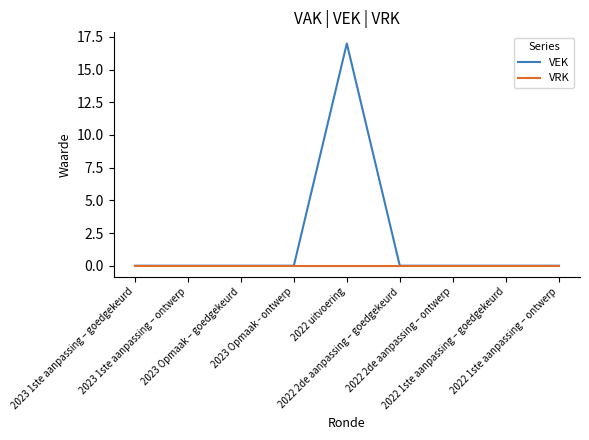

Reading left to right, list all the values displayed in this chart.

VEK: 2023 1ste aanpassing – goedgekeurd=0	2023 1ste aanpassing – ontwerp=0	2023 Opmaak – goedgekeurd=0	2023 Opmaak - ontwerp=0	2022 uitvoering=17	2022 2de aanpassing – goedgekeurd=0	2022 2de aanpassing – ontwerp=0	2022 1ste aanpassing – goedgekeurd=0	2022 1ste aanpassing – ontwerp=0
VRK: 2023 1ste aanpassing – goedgekeurd=0	2023 1ste aanpassing – ontwerp=0	2023 Opmaak – goedgekeurd=0	2023 Opmaak - ontwerp=0	2022 uitvoering=0	2022 2de aanpassing – goedgekeurd=0	2022 2de aanpassing – ontwerp=0	2022 1ste aanpassing – goedgekeurd=0	2022 1ste aanpassing – ontwerp=0